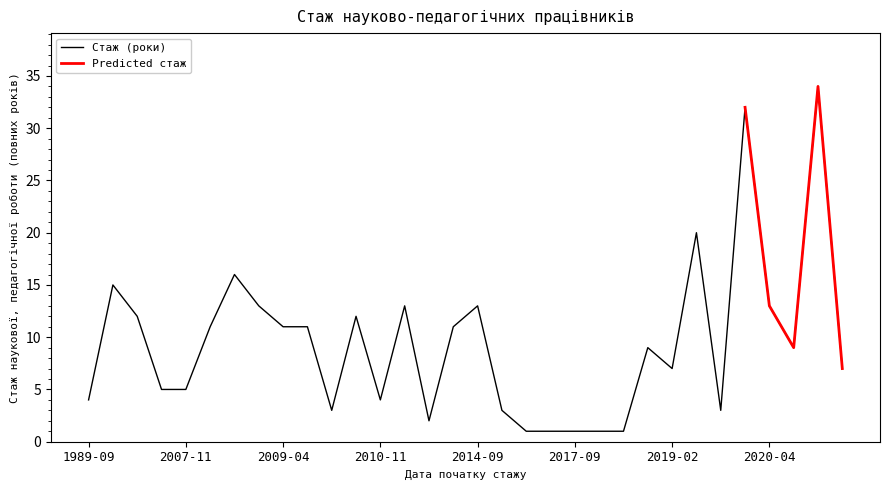

Between 2008-09-02 and 2009-04-06, which series saw the biggest shift?

Стаж (роки)